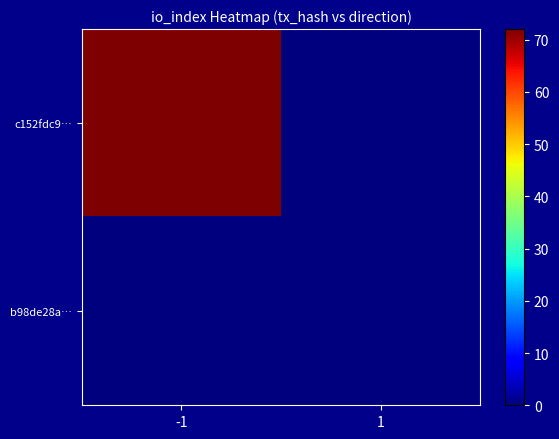

Which series has the largest range (max minus min)?

c152fdc9…